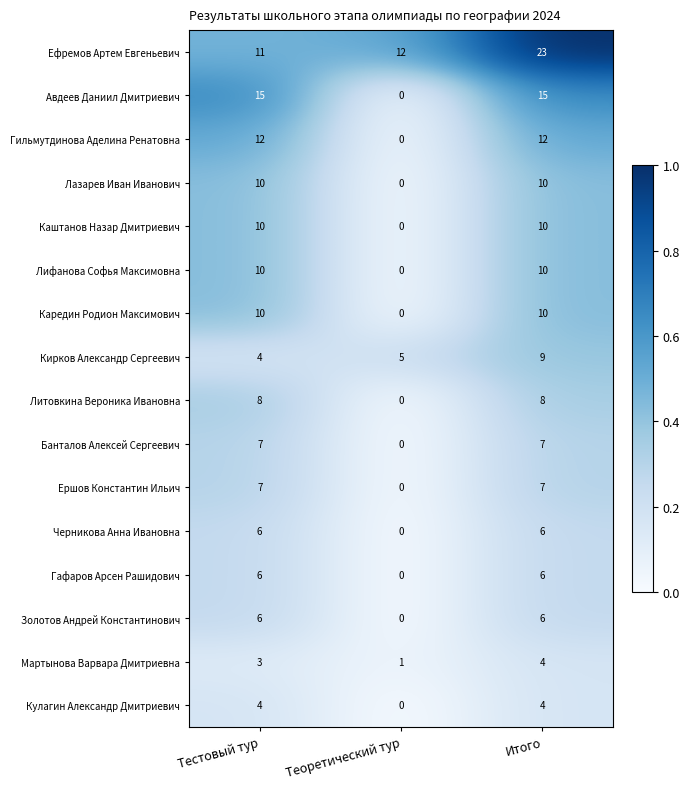

Is it true that Гильмутдинова Аделина Ренатовна equals 12 at Итого?

True